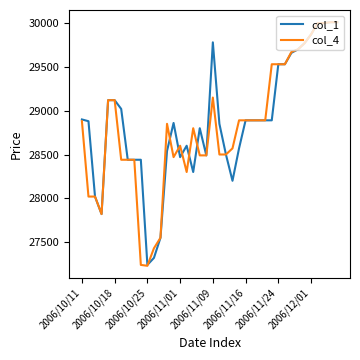

How many values in the col_4 series are below 28880?

20